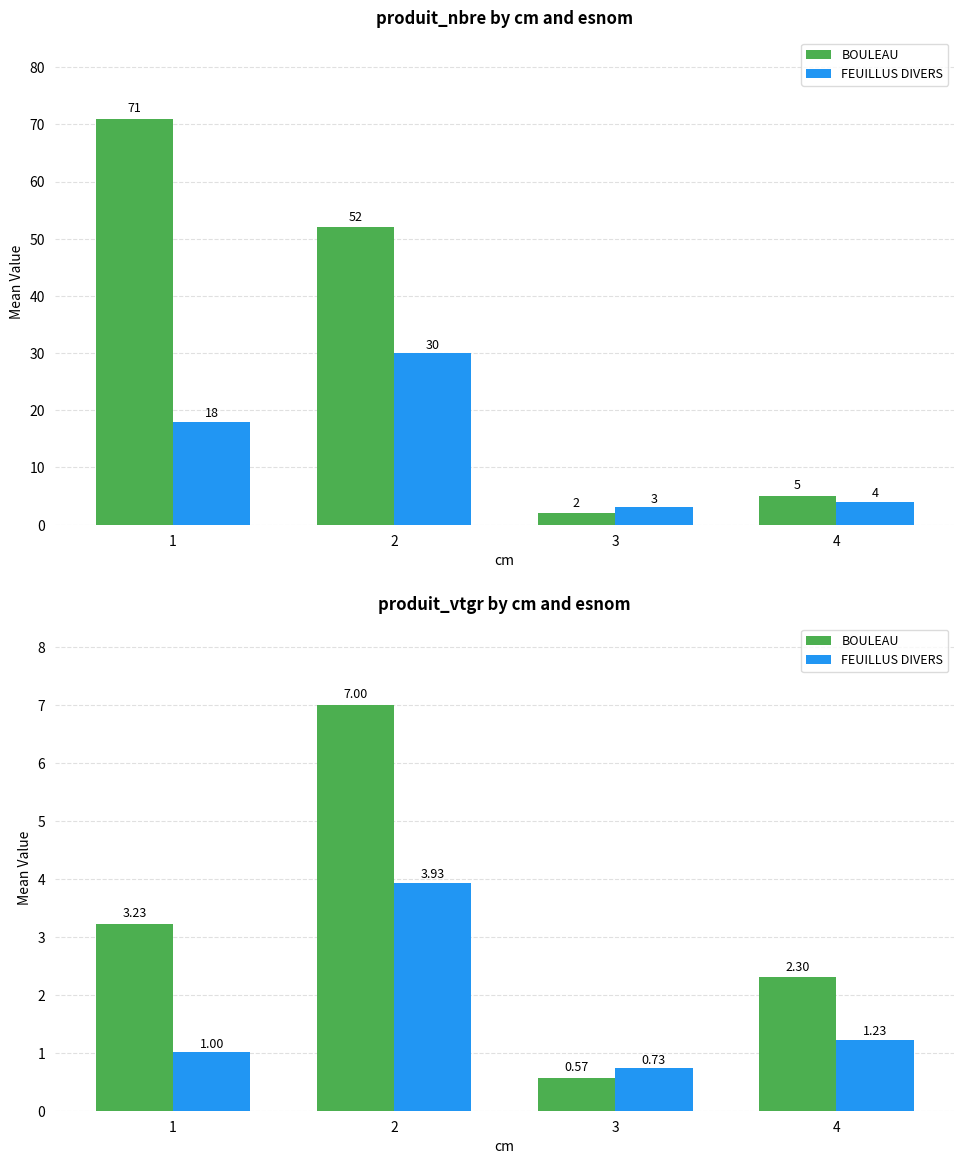

Are the bars grouped side by side (vs. stacked)?

Yes